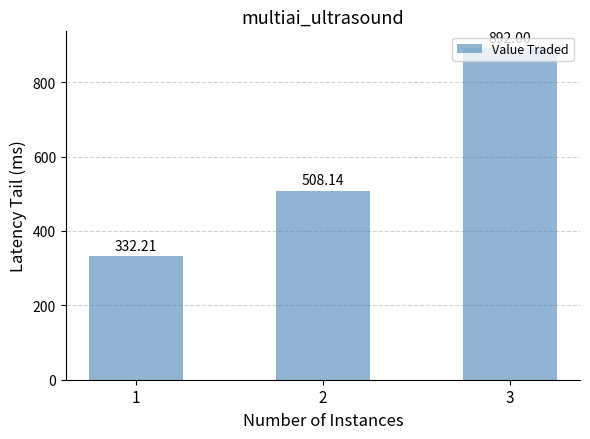

At which category does the chart reach its minimum across all series?

1